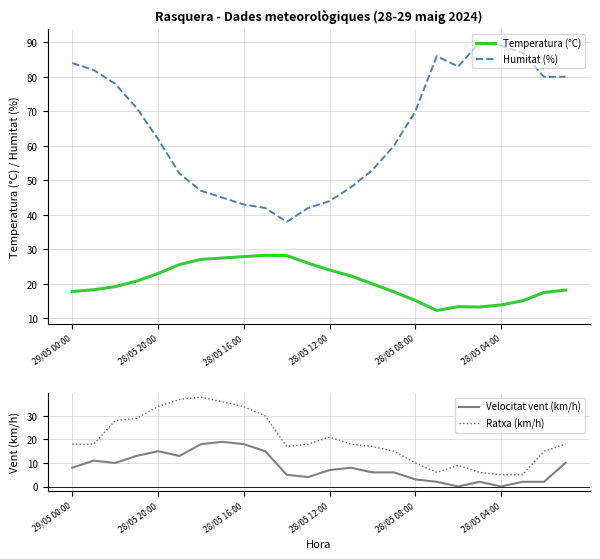

True or false: Ratxa (km/h) and Velocitat vent (km/h) intersect in this chart.

False